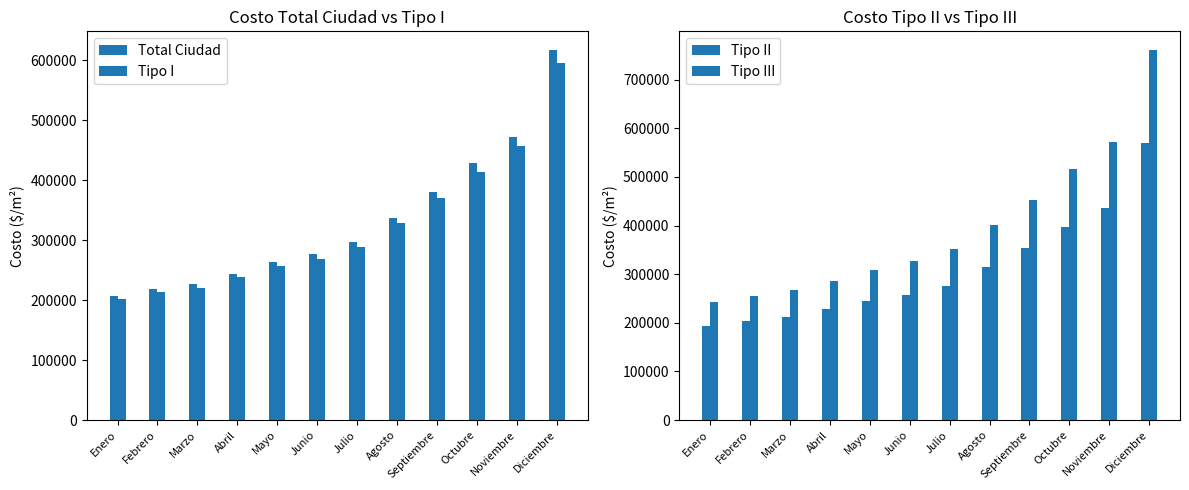

The Tipo II series shows 635757.2 at Octubre. True or false?

False